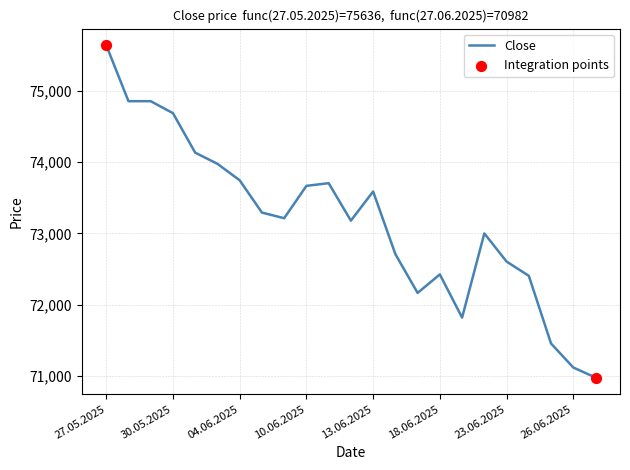

What is the greatest value displayed?

75636